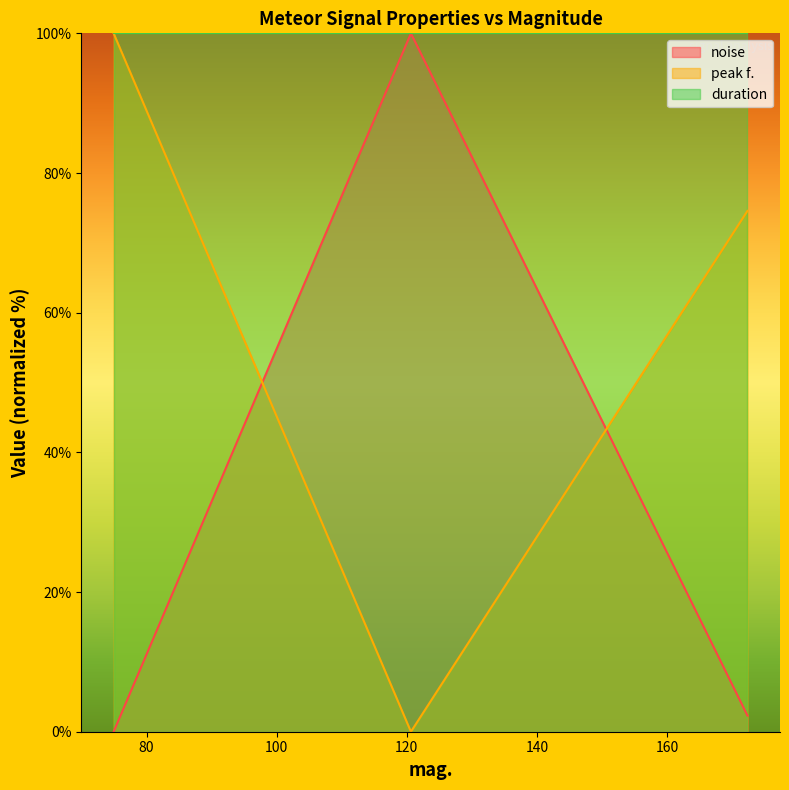

The noise series shows 64.7 at 120.634. True or false?

False